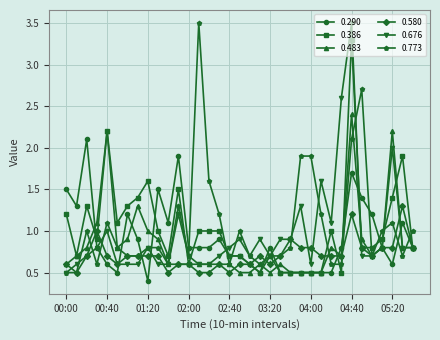

What is the value of the 0.386 point at the 18th from the left?

0.7